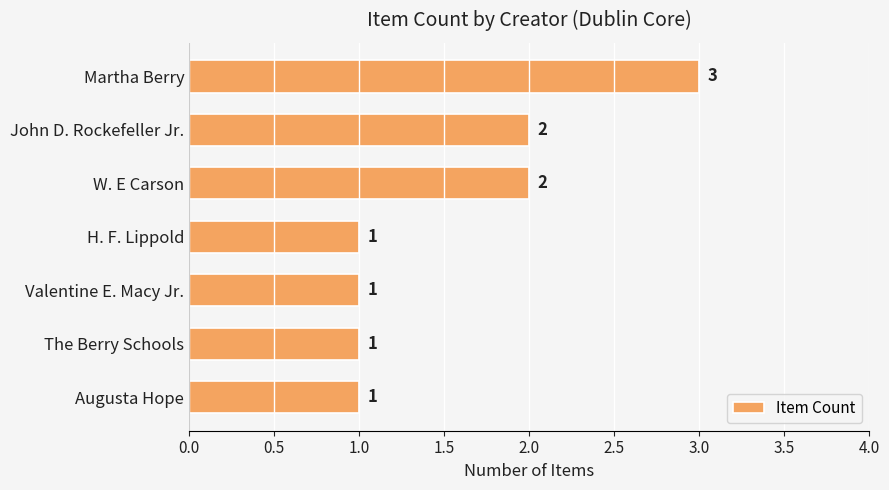

True or false: the data shows 1 at Augusta Hope.

True